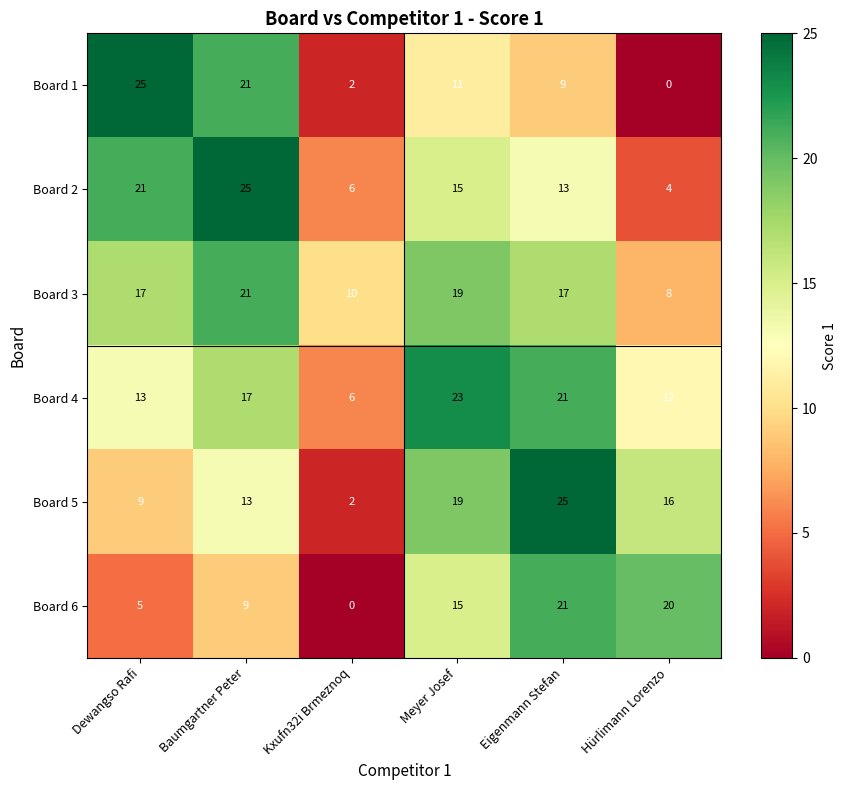

What is the sum of the Board 2 values at Kxufn32i Brmeznoq and Hürlimann Lorenzo?

10